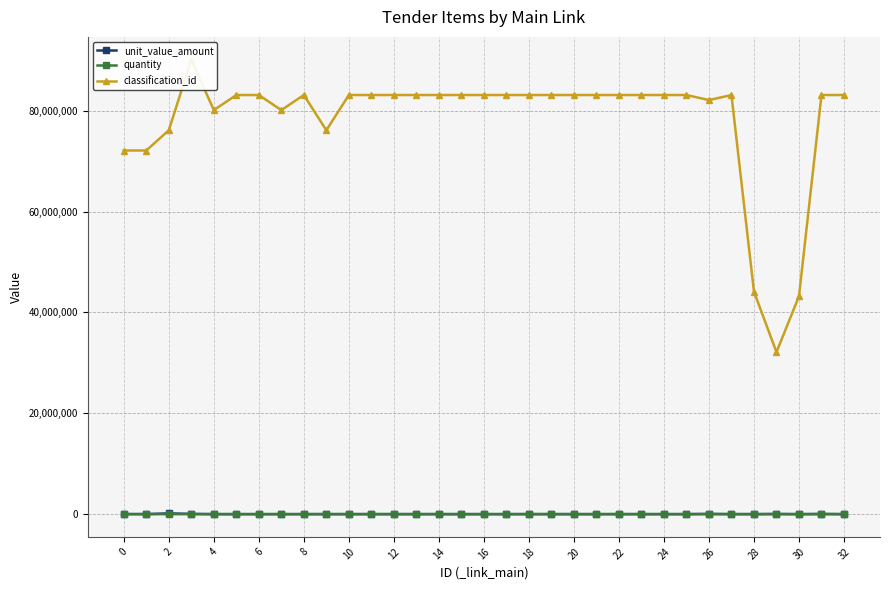

What is the value of the quantity point at the 9th from the left?

6.0